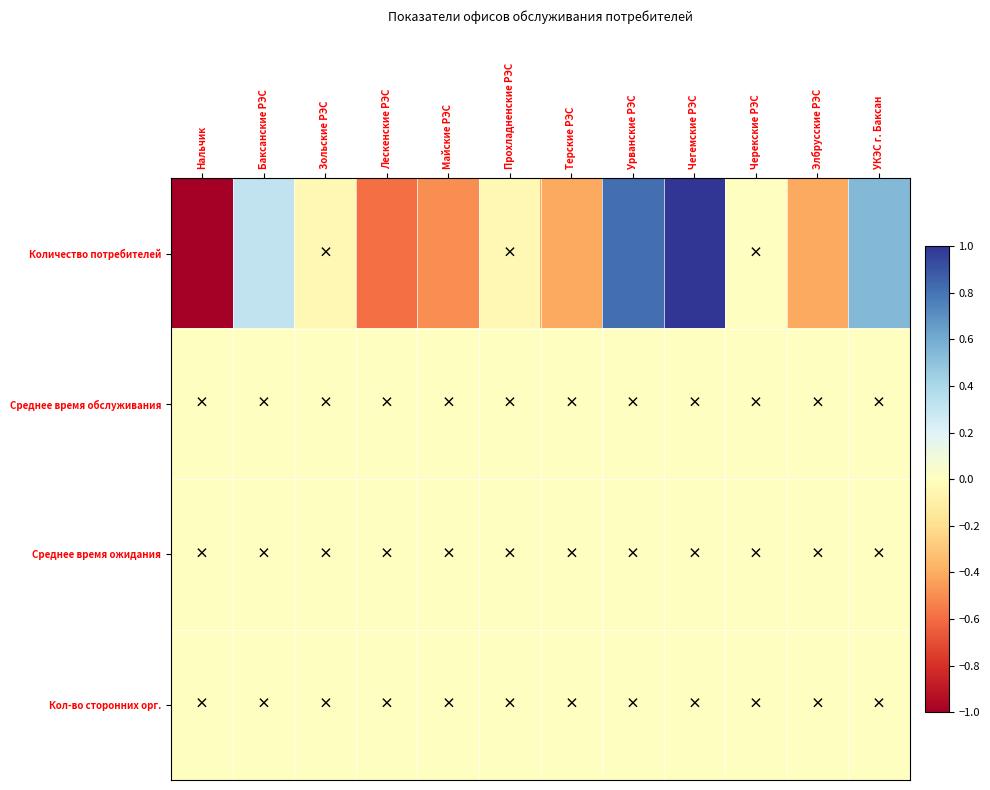

Rank the series by their maximum value, from lowest to highest.

Среднее время обслуживания, Среднее время ожидания, Кол-во сторонних орг., Количество потребителей